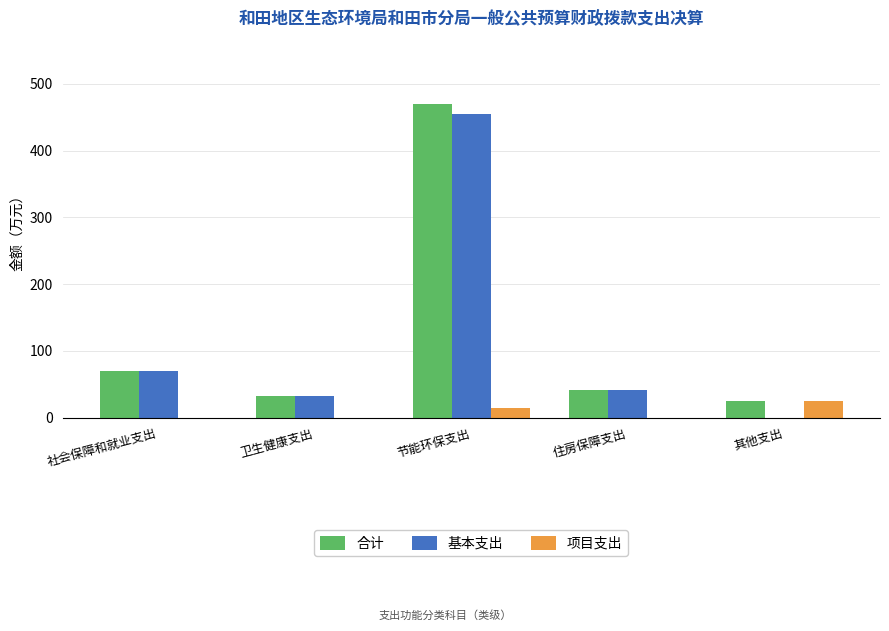

Where does the 合计 series first go above 42?

社会保障和就业支出